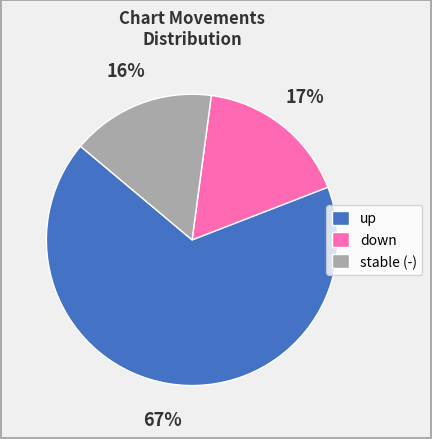

Which category has the biggest portion of the pie?

up